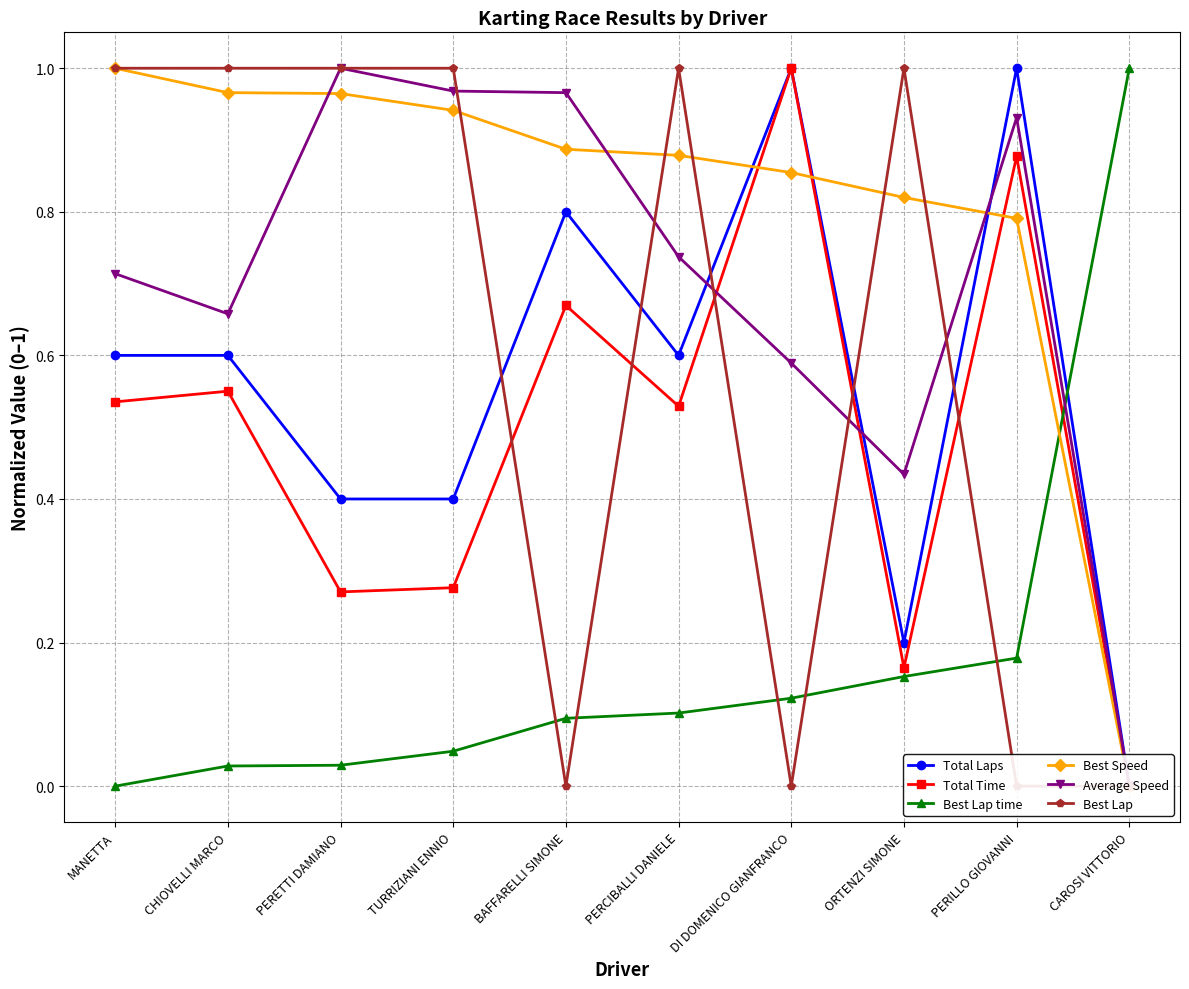

What are all the series names shown in the legend?

Total Laps, Total Time, Best Lap time, Best Speed, Average Speed, Best Lap